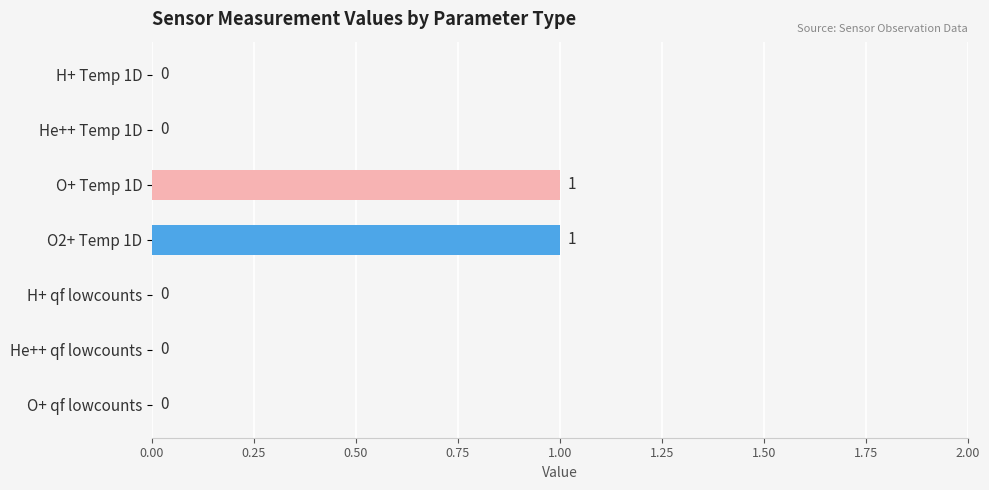

Are the bars grouped side by side (vs. stacked)?

No